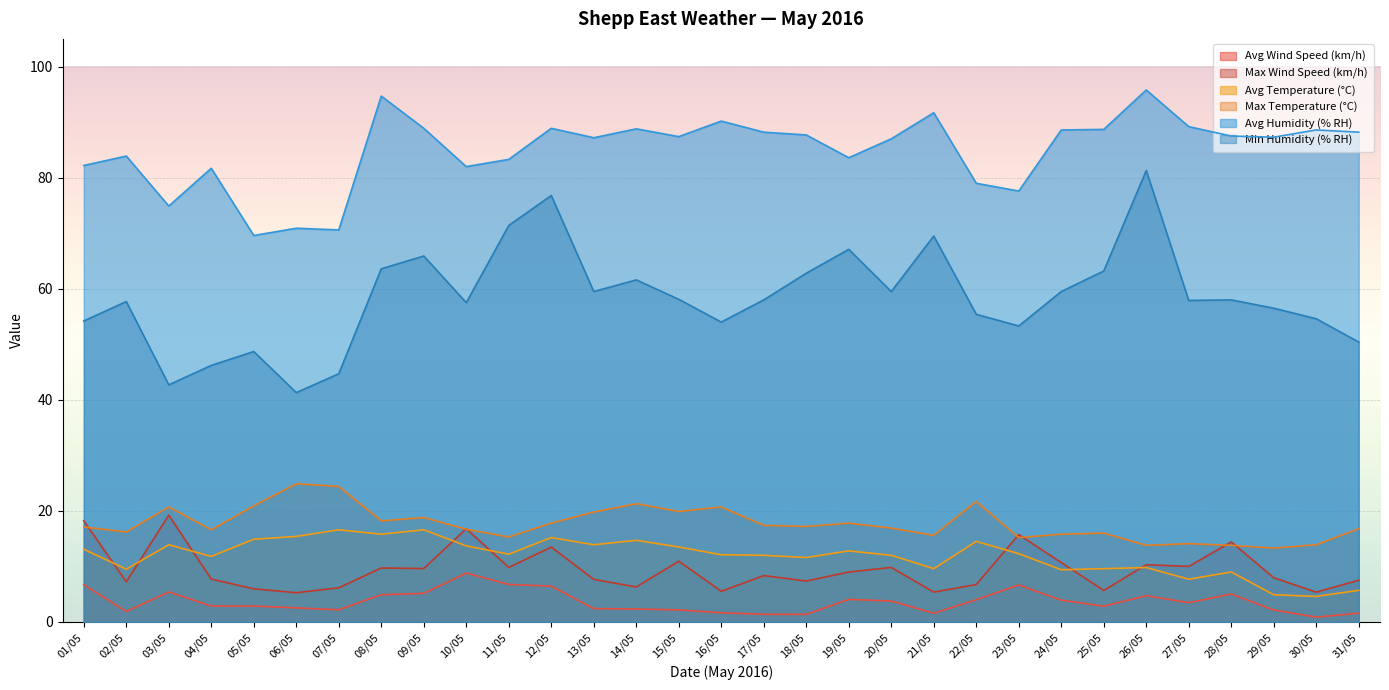

The value of Max Wind Speed (km/h) at 31/05 is 7.5. True or false?

True